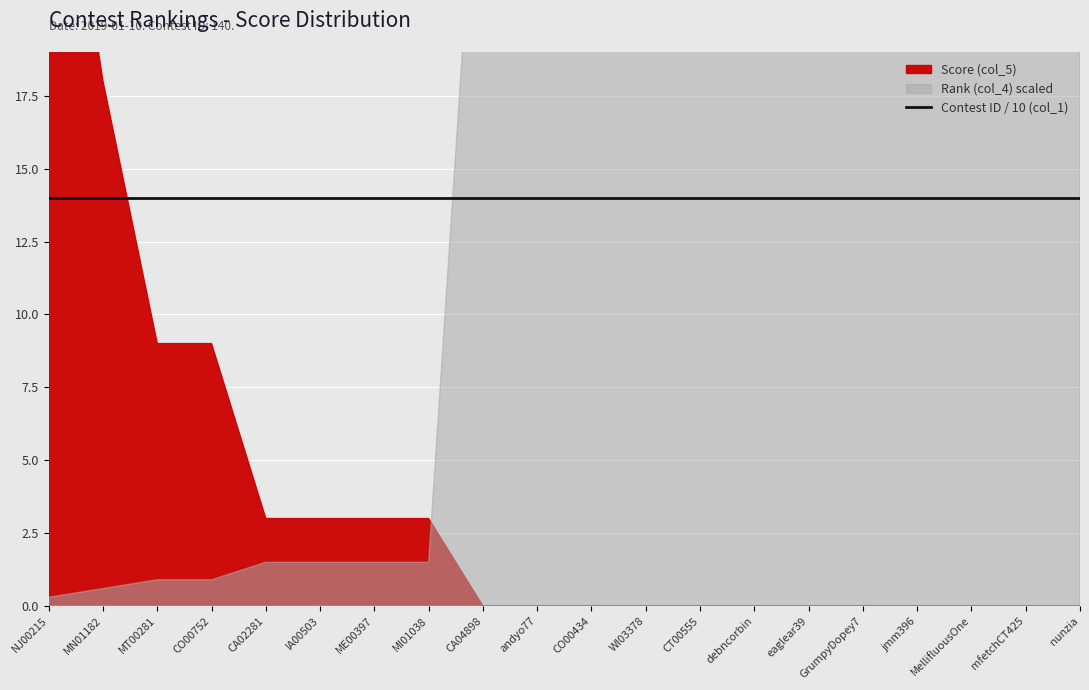

What is the label of the 11th point from the right?

andyo77